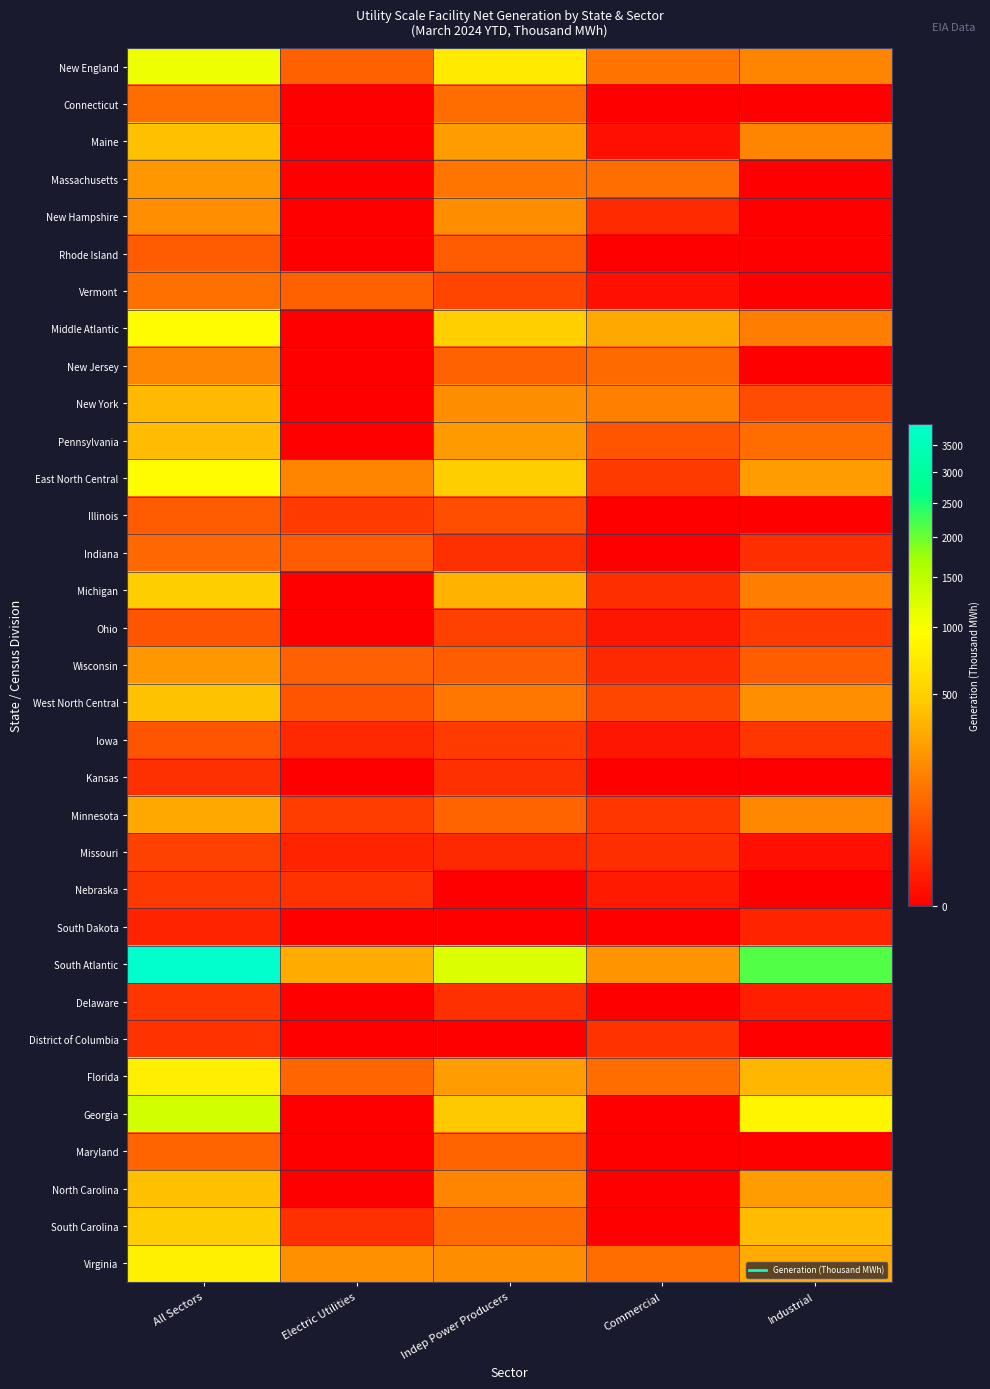

How many distinct data groups are displayed?

33